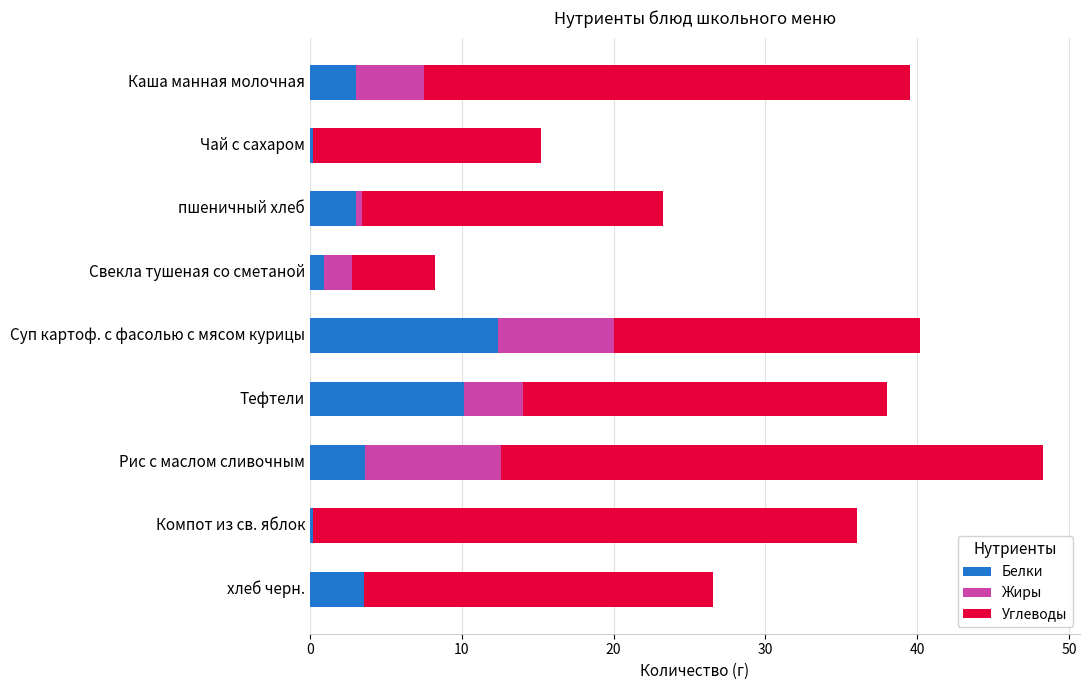

The value of Белки at Рис с маслом сливочным is 3.6. True or false?

True